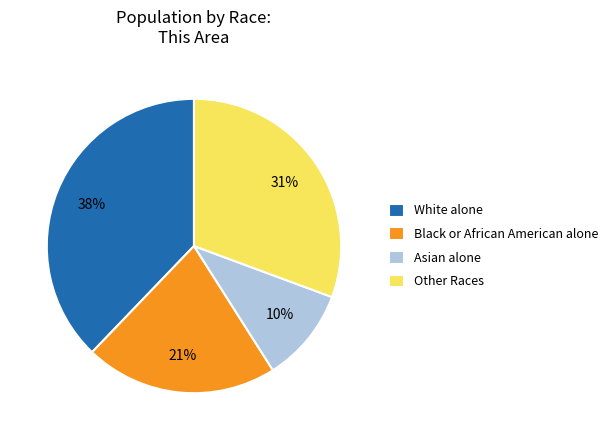

What percentage is the Other Races slice, to the nearest percent?

31%